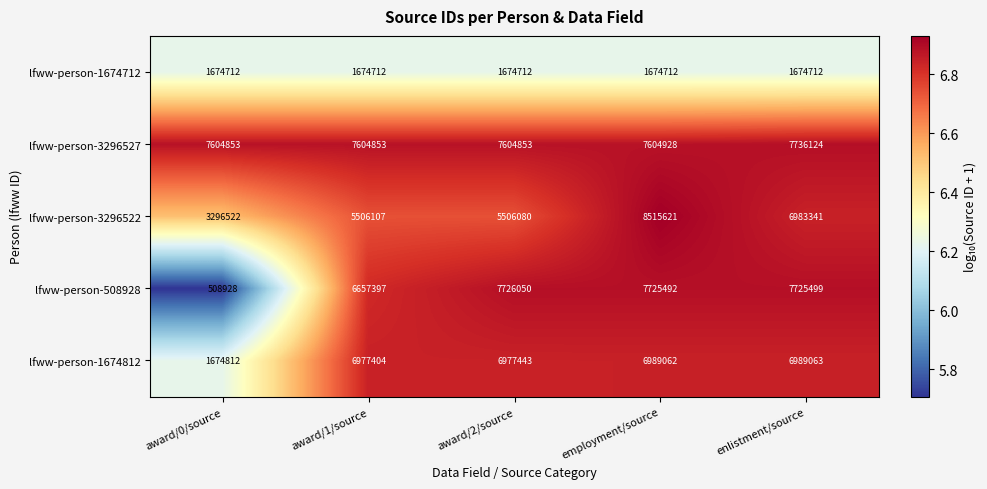

How many data points in lfww-person-3296527 are above 7604853?

2